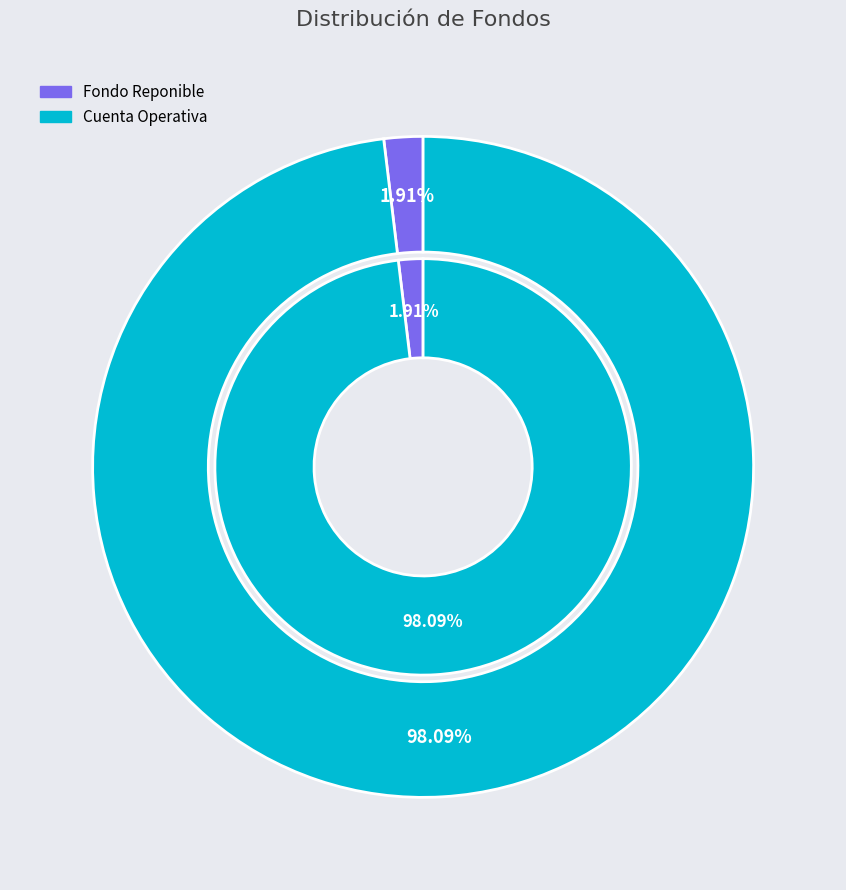

Between Cuenta Operativa and Fondo Reponible, which is larger?

Cuenta Operativa